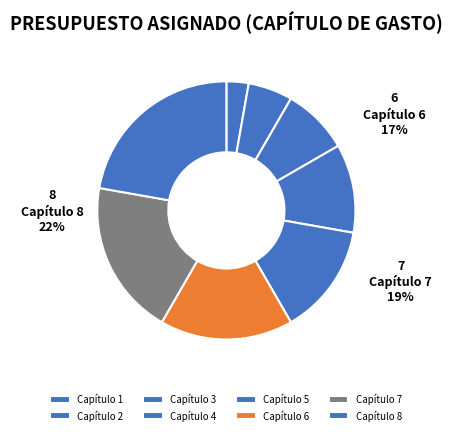

Is the sum of Capítulo 2 and Capítulo 1 greater than half?

No